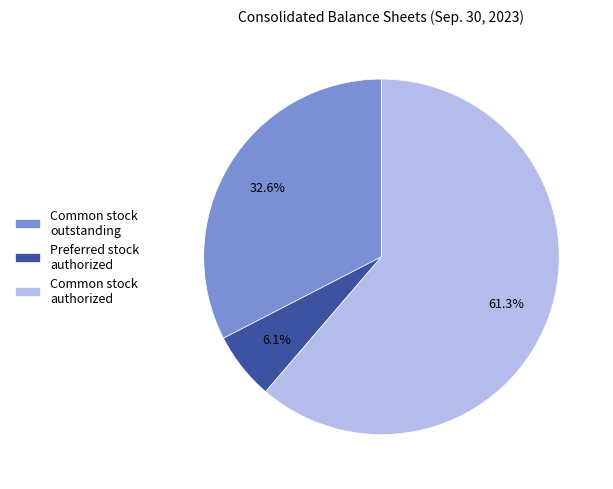

Rank the categories by value from highest to lowest.

Common stock authorized, Common stock outstanding, Preferred stock authorized